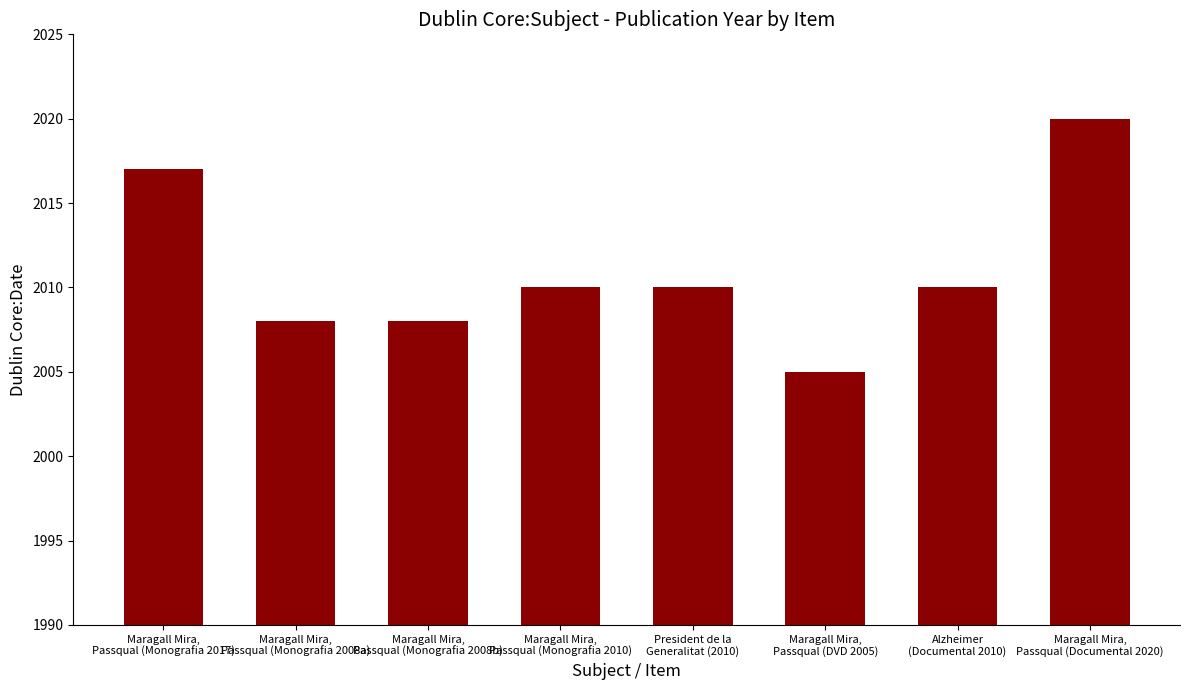

What is the value of the 6th bar from the left?

2005